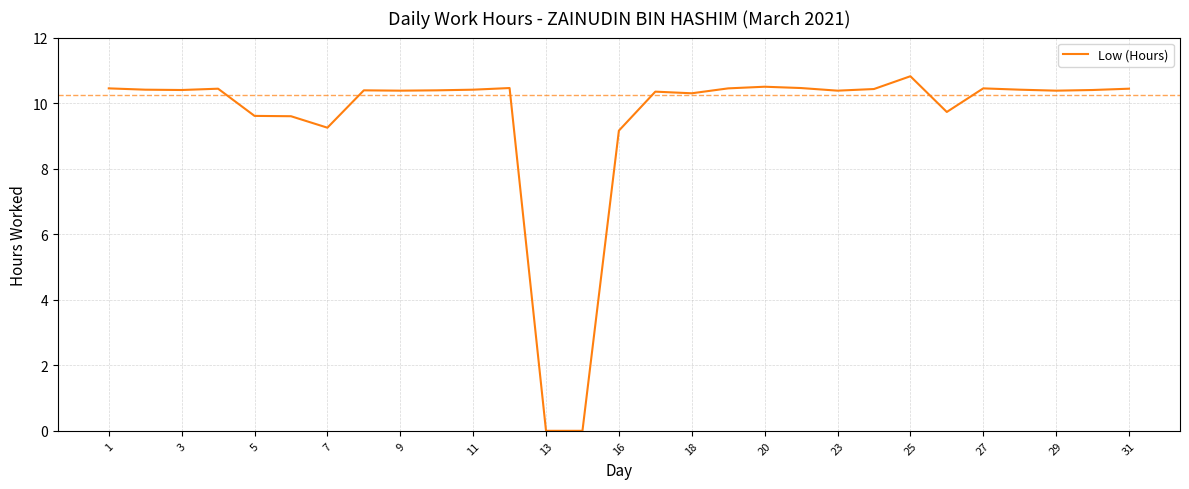

What is the difference between the maximum and minimum values?

10.8